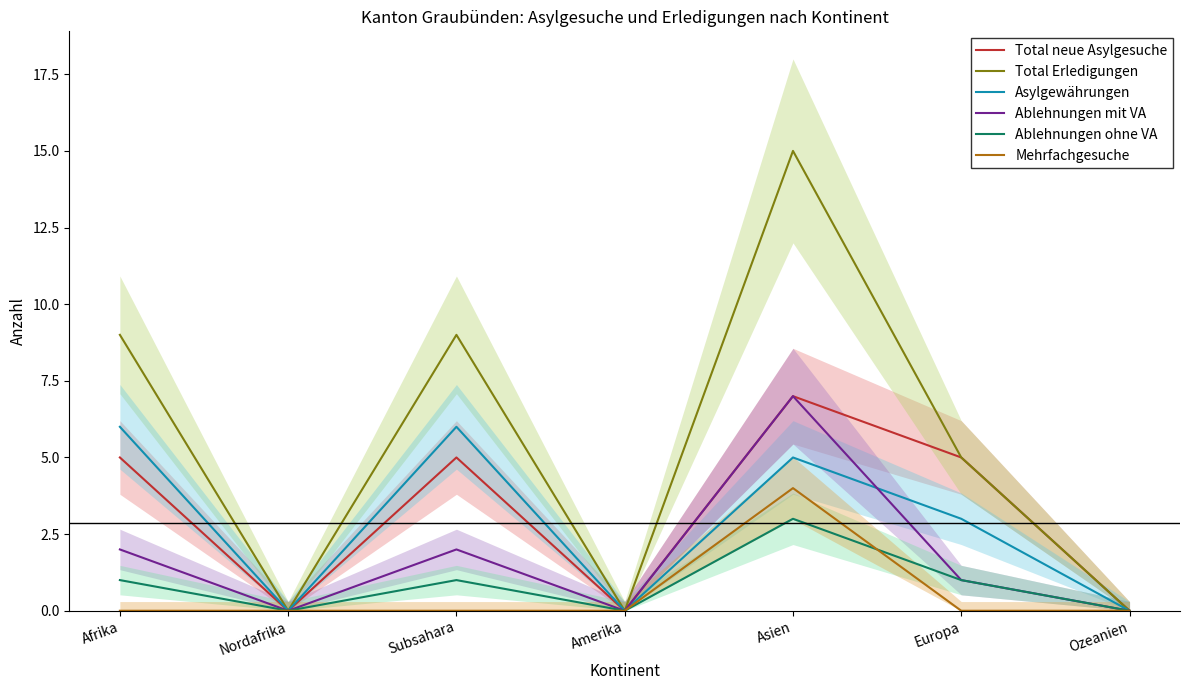

What is the average value of the Asylgewährungen series?

3